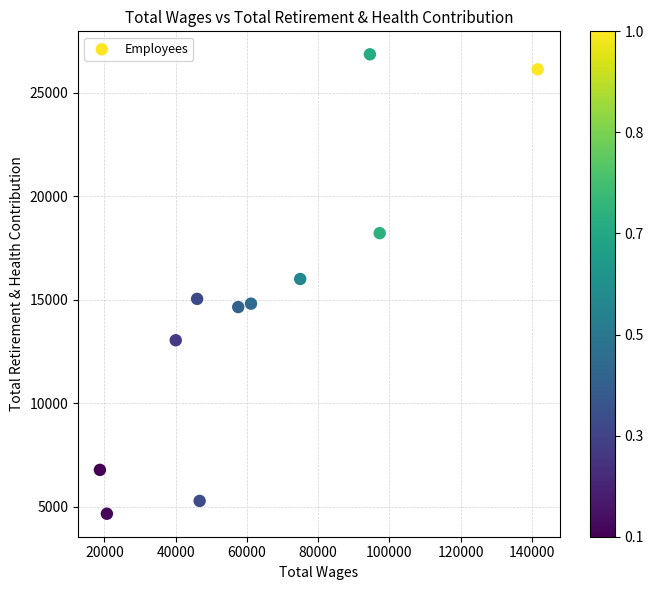

What is the range of X values (max minus min)?

122884